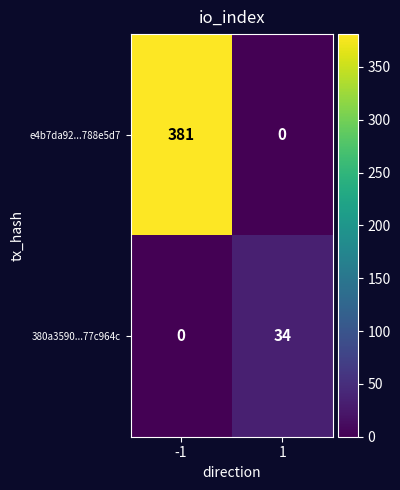

Reading left to right, transcribe all the data shown in this chart.

e4b7da92...788e5d7: -1=381	1=0
380a3590...77c964c: -1=0	1=34